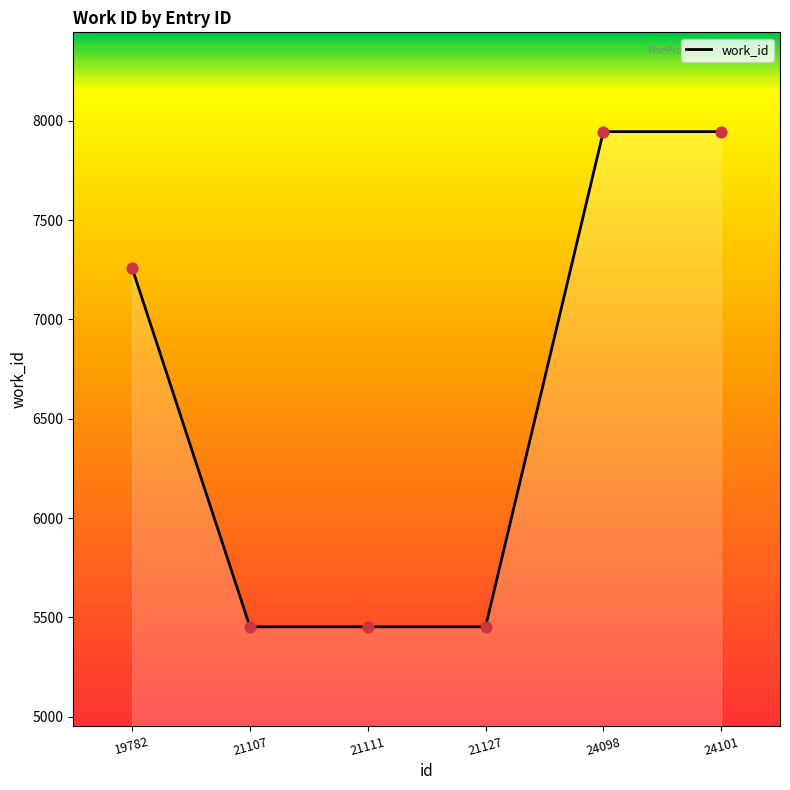

What is the change in value from 21107 to 24098?

+2494